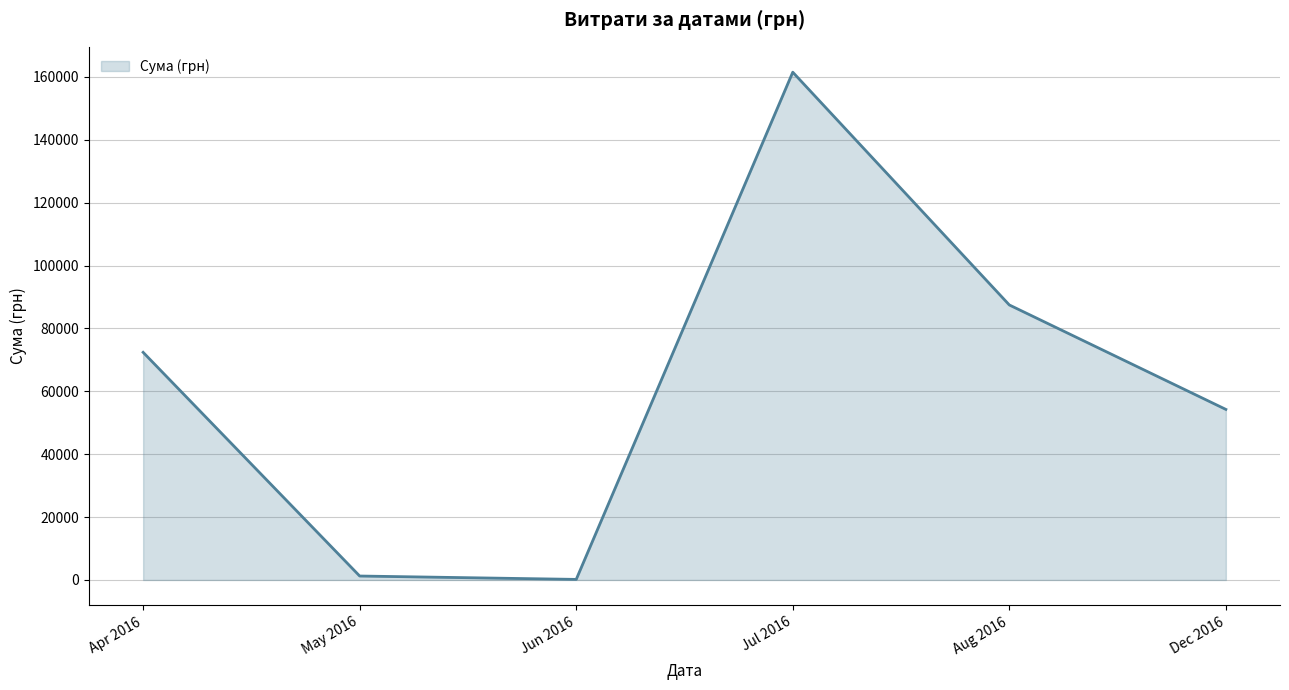

What is the greatest value displayed?

161513.3